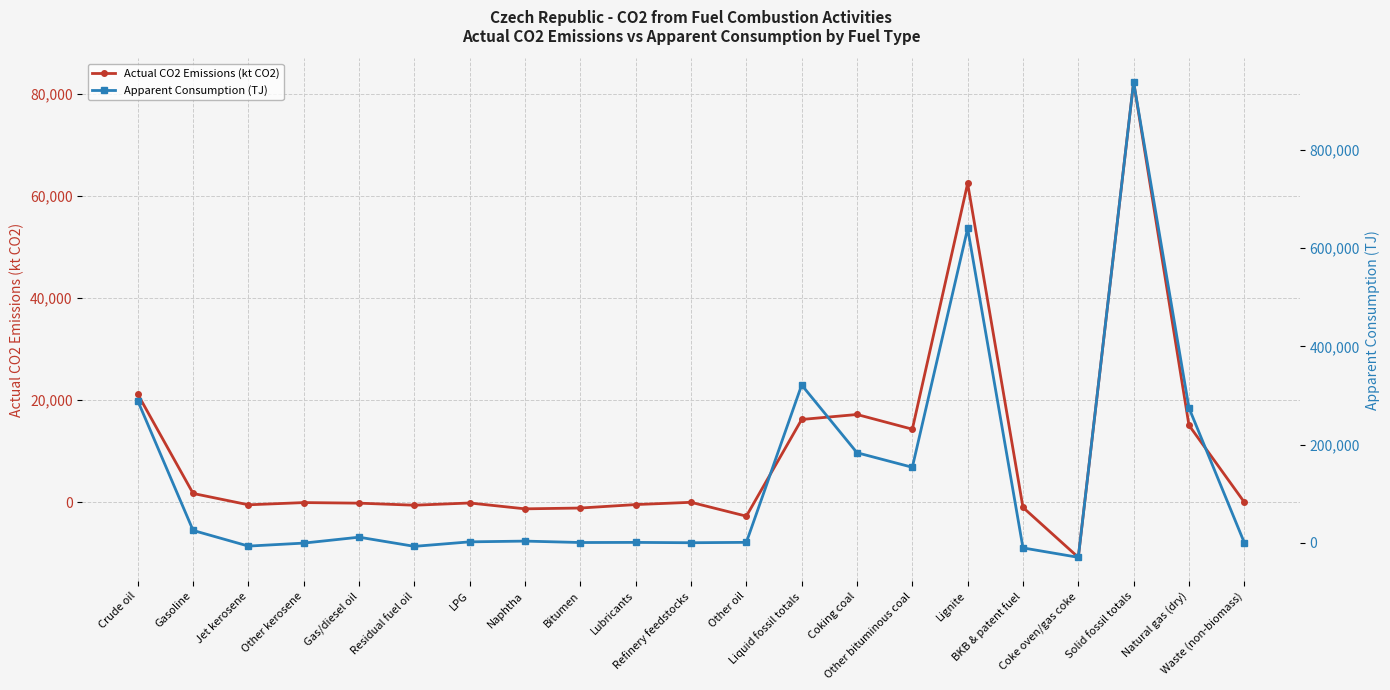

What value does the Apparent Consumption (TJ) series have at Liquid fossil totals?

321277.6